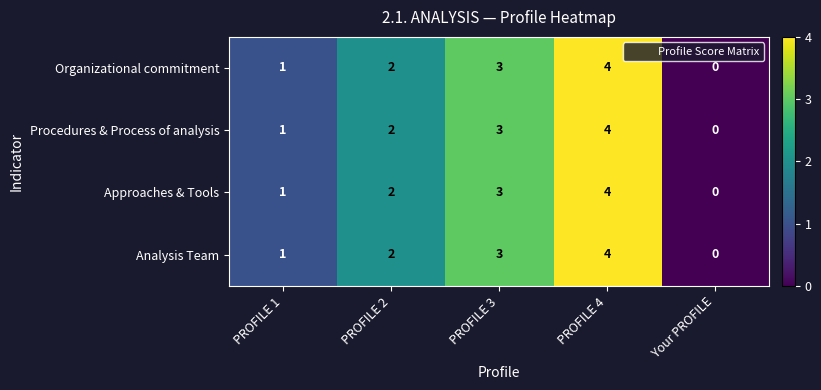

True or false: Approaches & Tools has a value of 2 at PROFILE 2.

True